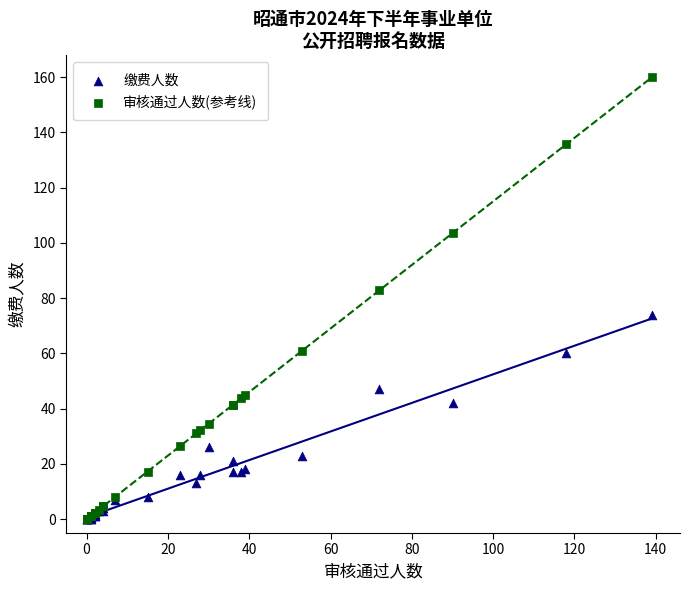

Which series reaches the maximum Y coordinate?

审核通过人数(参考线)